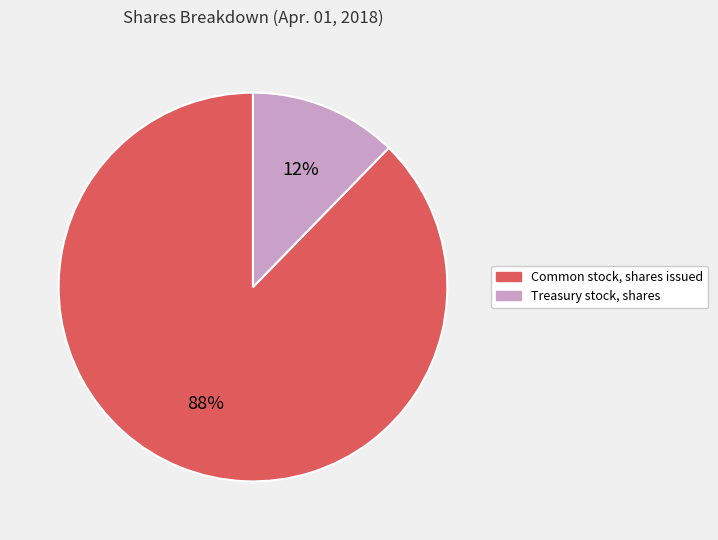

What is the ratio of the value at Treasury stock, shares to the value at Common stock, shares issued?

0.1